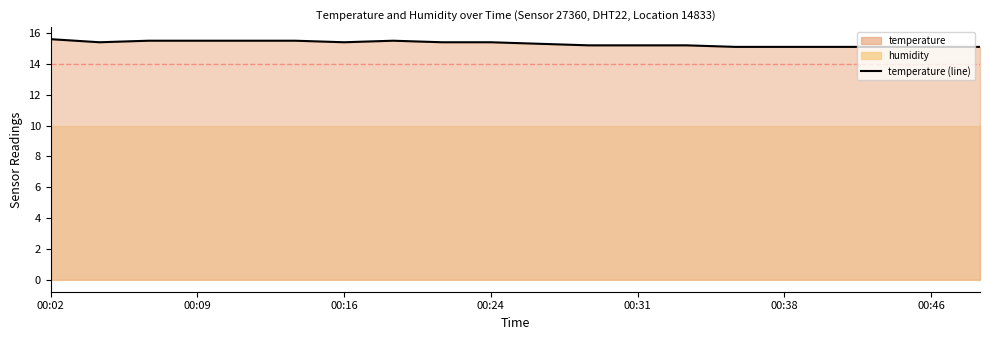

What value does the data have at 00:31?

15.2